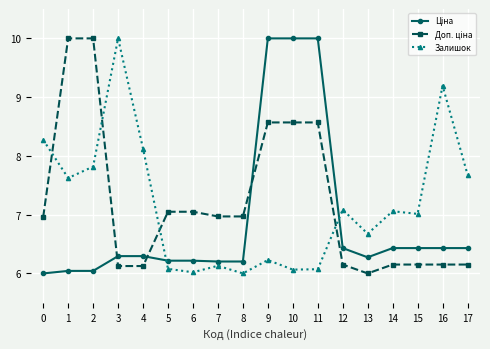

In Залишок, how many points are lower than both neighbors (excluding endpoints)?

6